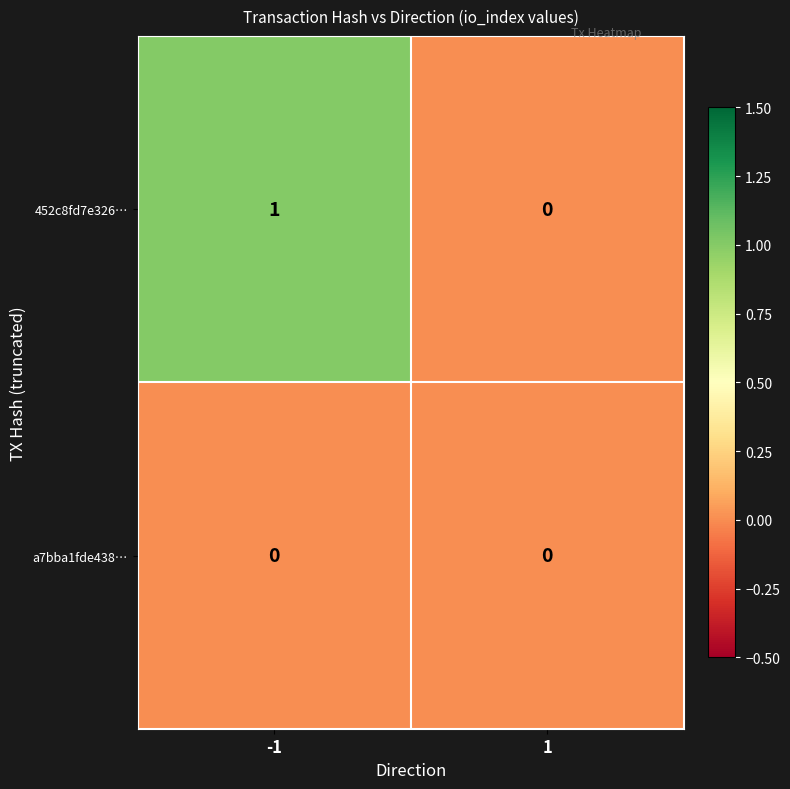

True or false: a7bba1fde438… has a value of 0 at -1.

True